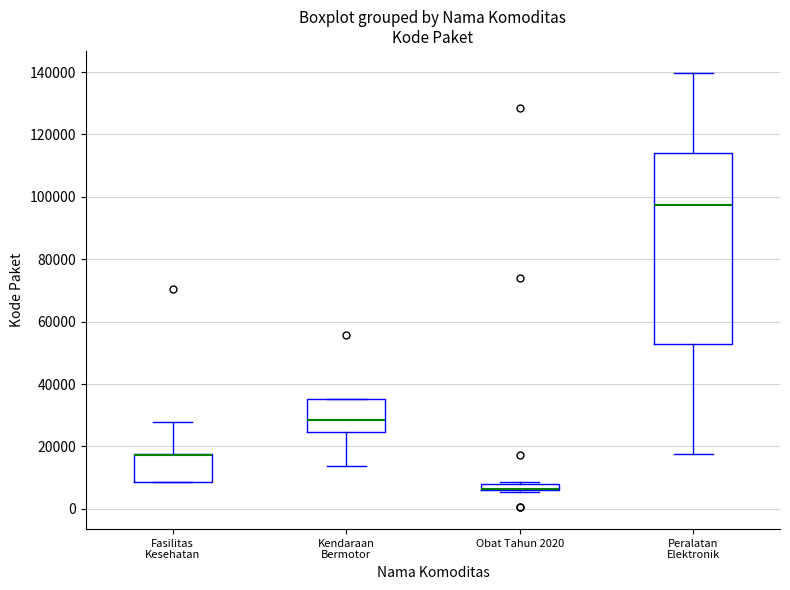

Which box is the tallest, from its lower edge to its upper edge?

Peralatan Elektronik